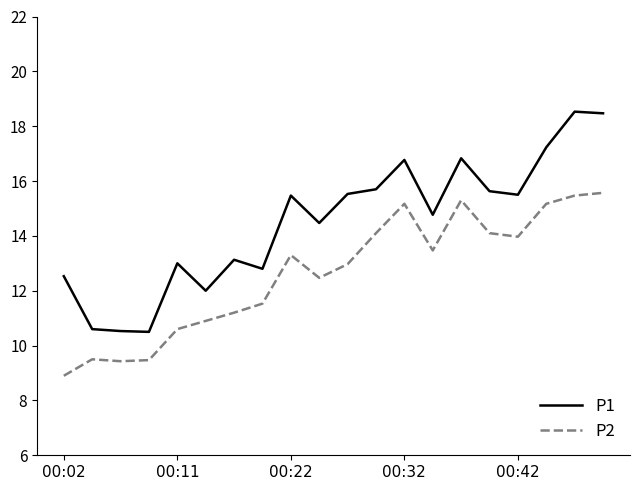

How many lines are shown in the chart?

2